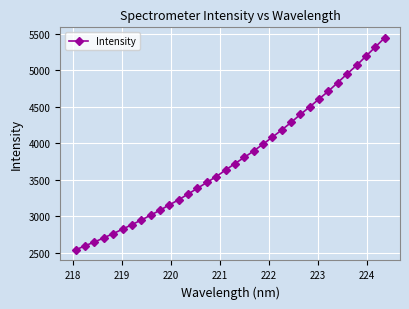

What is the greatest value displayed?

5442.2